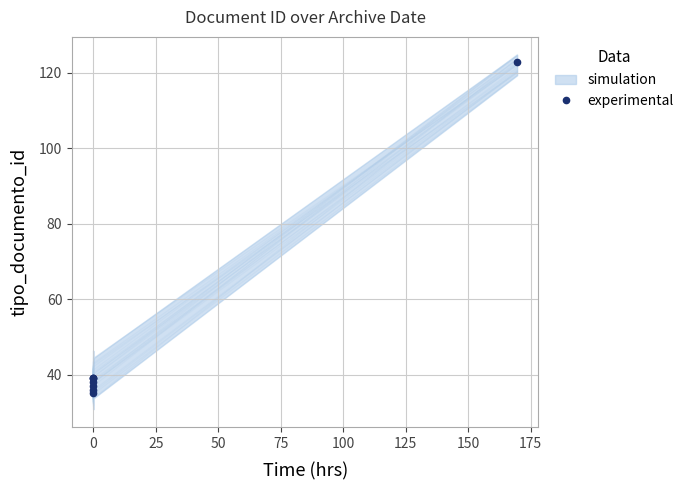

Between 75 and 150, which is larger?

150